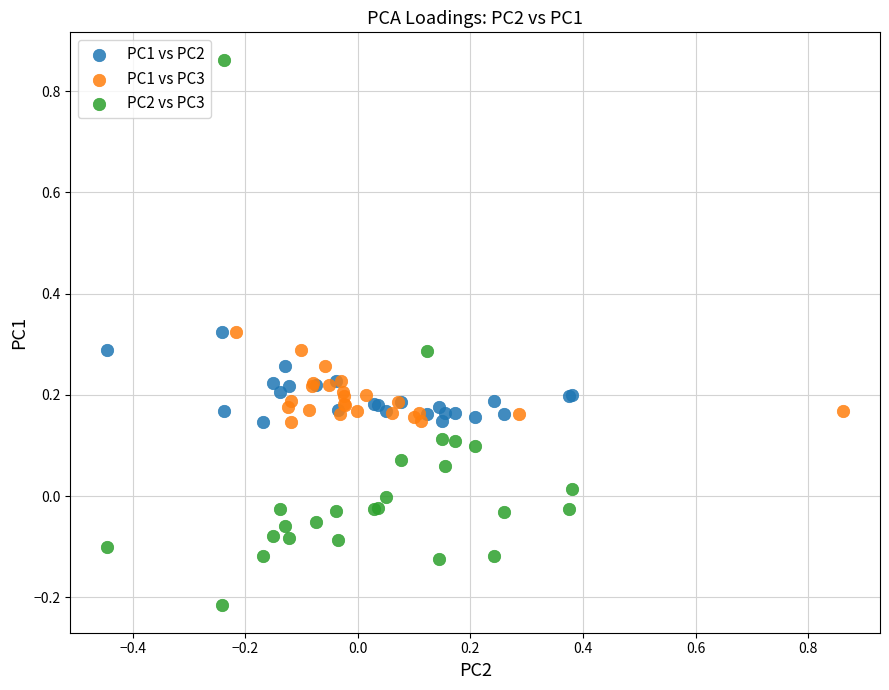

Which series contains the lowest Y value?

PC2 vs PC3